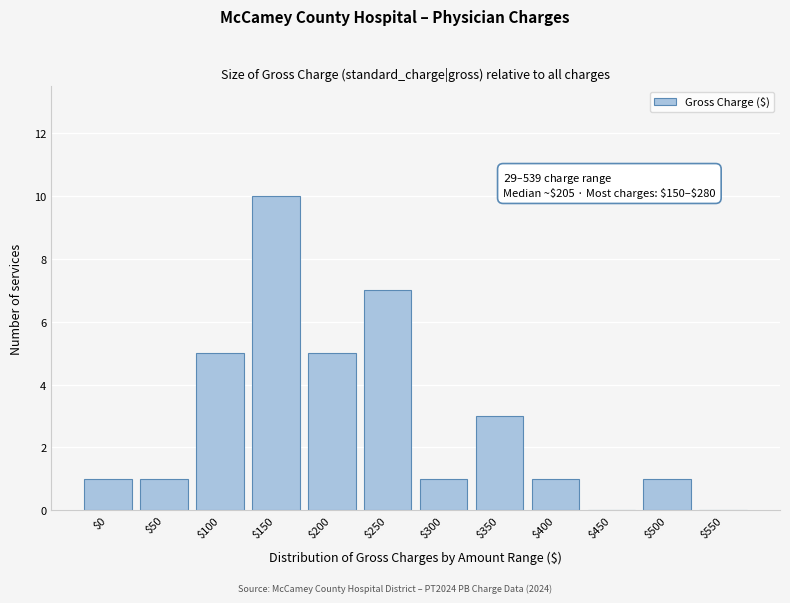

What is the sum of all values?

35